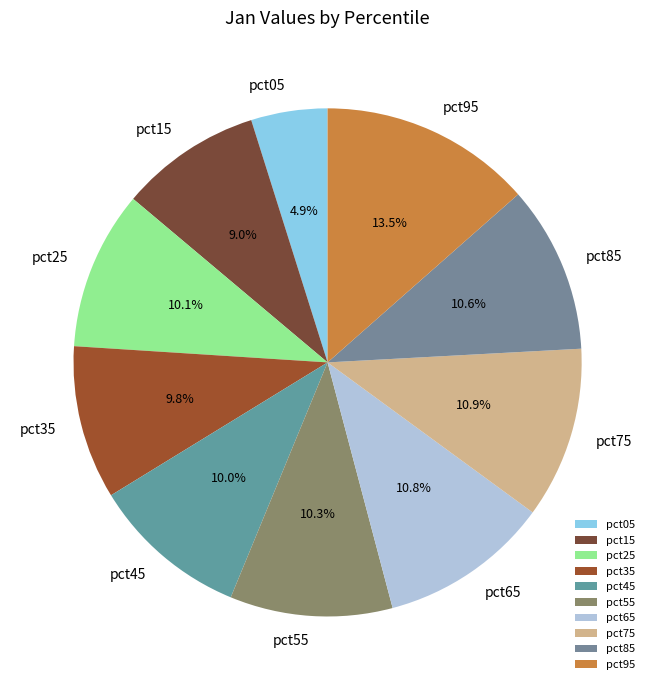

Which category has the smallest portion of the pie?

pct05